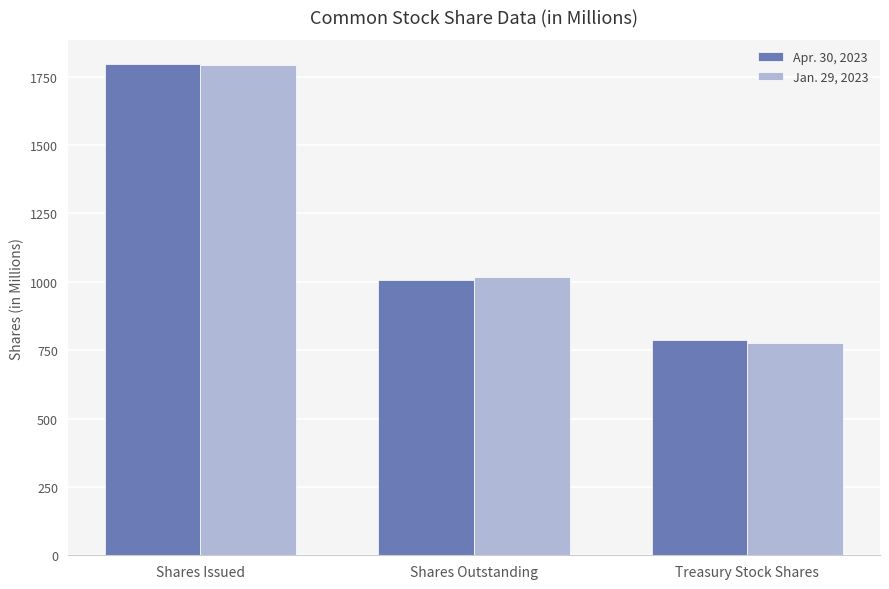

At which label is Apr. 30, 2023 closest to 1291?

Shares Outstanding